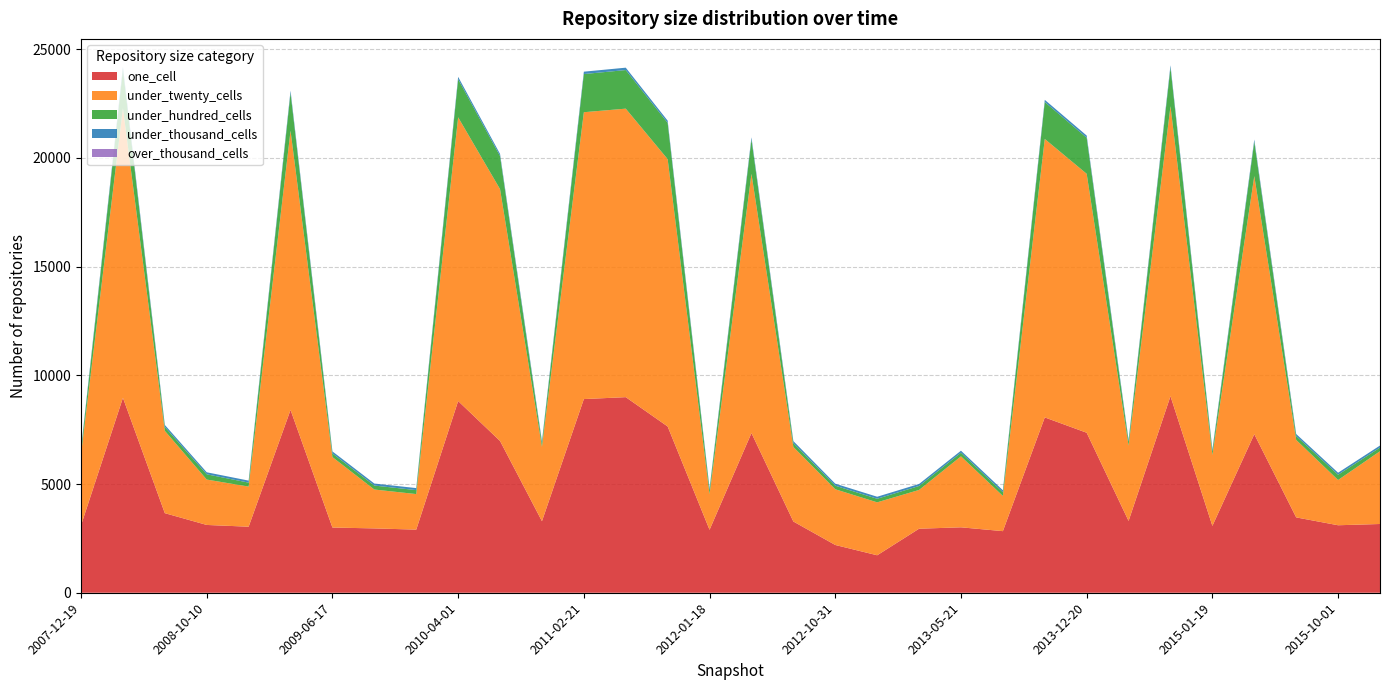

Reading right to left, transcribe all the data shown in this chart.

one_cell: 3162	3104	3465	7291	3075	9039	3303	7358	8063	2833	3009	2945	1723	2197	3276	7344	2895	7646	8995	8907	3290	6979	8816	2903	2959	2999	8408	3037	3118	3660	8965	3100
under_twenty_cells: 3346	2081	3563	11871	3257	13338	3462	11909	12806	1620	3264	1783	2435	2562	3428	11920	1640	12295	13268	13192	3419	11582	13048	1635	1788	3240	12840	1845	2087	3786	13316	3262
under_hundred_cells: 169	242	179	1581	167	1772	178	1658	1699	168	167	182	164	164	178	1581	182	1669	1775	1755	170	1522	1752	182	182	167	1735	182	242	178	1782	169
under_thousand_cells: 93	93	93	99	93	109	93	100	100	93	93	93	93	93	93	99	93	100	109	109	93	97	109	93	93	93	107	93	93	93	120	93
over_thousand_cells: 0	0	0	0	0	0	0	0	0	0	0	0	0	0	0	0	0	0	0	0	0	0	0	0	0	0	0	0	0	0	0	0